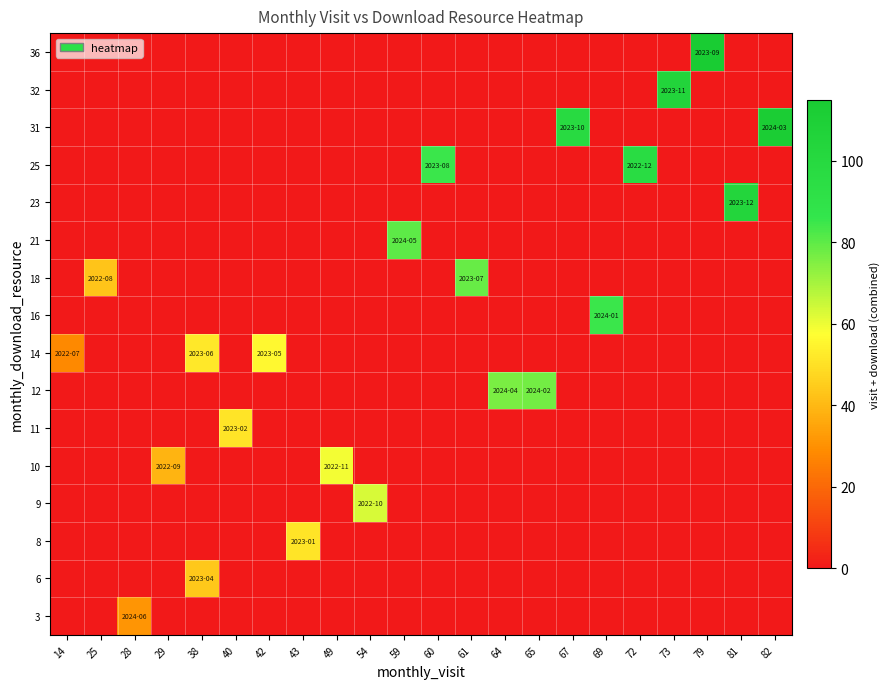

At which category is the sum across all series the highest?

79